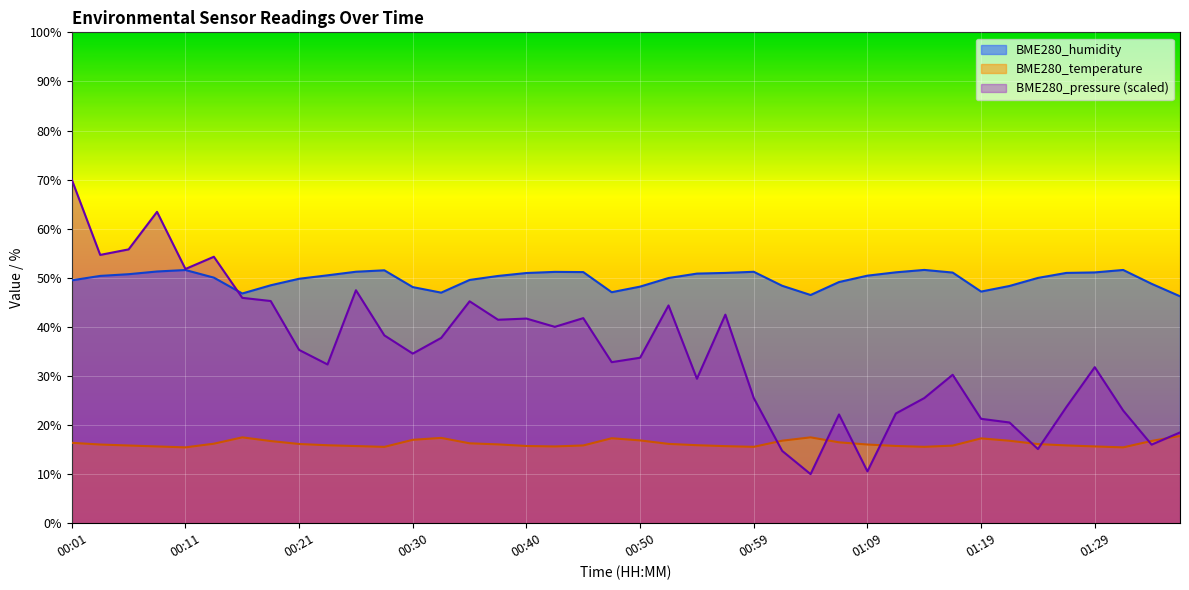

How many interior local valleys does the BME280_pressure_kPa series have?

12